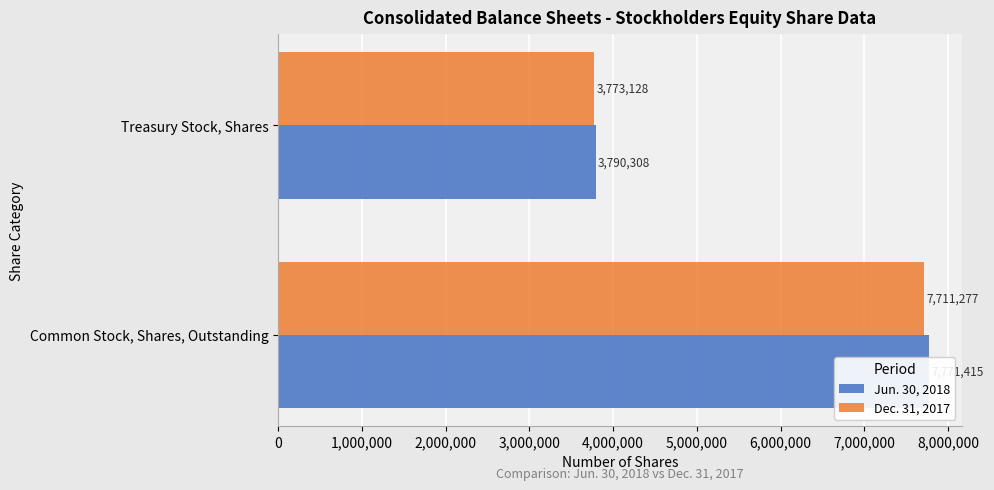

What is the lowest value of the Jun. 30, 2018 series?

3790308